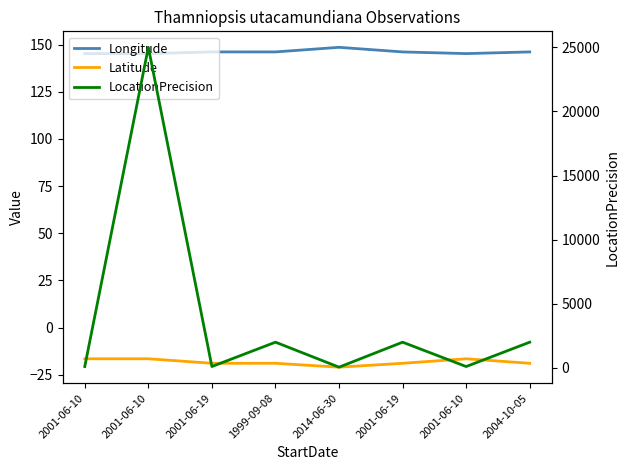

Reading left to right, transcribe all the data shown in this chart.

Longitude: 2001-06-10=145.3	2001-06-10=145.3	2001-06-19=146.2	1999-09-08=146.2	2014-06-30=148.6	2001-06-19=146.2	2001-06-10=145.3	2004-10-05=146.2
Latitude: 2001-06-10=-16.6	2001-06-10=-16.6	2001-06-19=-19.0	1999-09-08=-19.0	2014-06-30=-21.0	2001-06-19=-19.0	2001-06-10=-16.6	2004-10-05=-19.0
LocationPrecision: 2001-06-10=100.0	2001-06-10=25000.0	2001-06-19=100.0	1999-09-08=2000.0	2014-06-30=50.0	2001-06-19=2000.0	2001-06-10=100.0	2004-10-05=2000.0